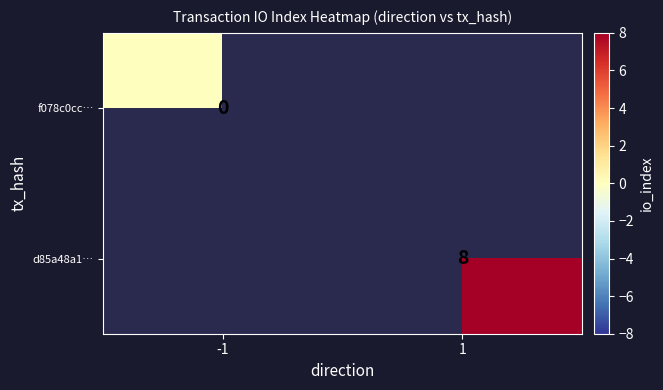

Which category has the lowest value across all series?

-1